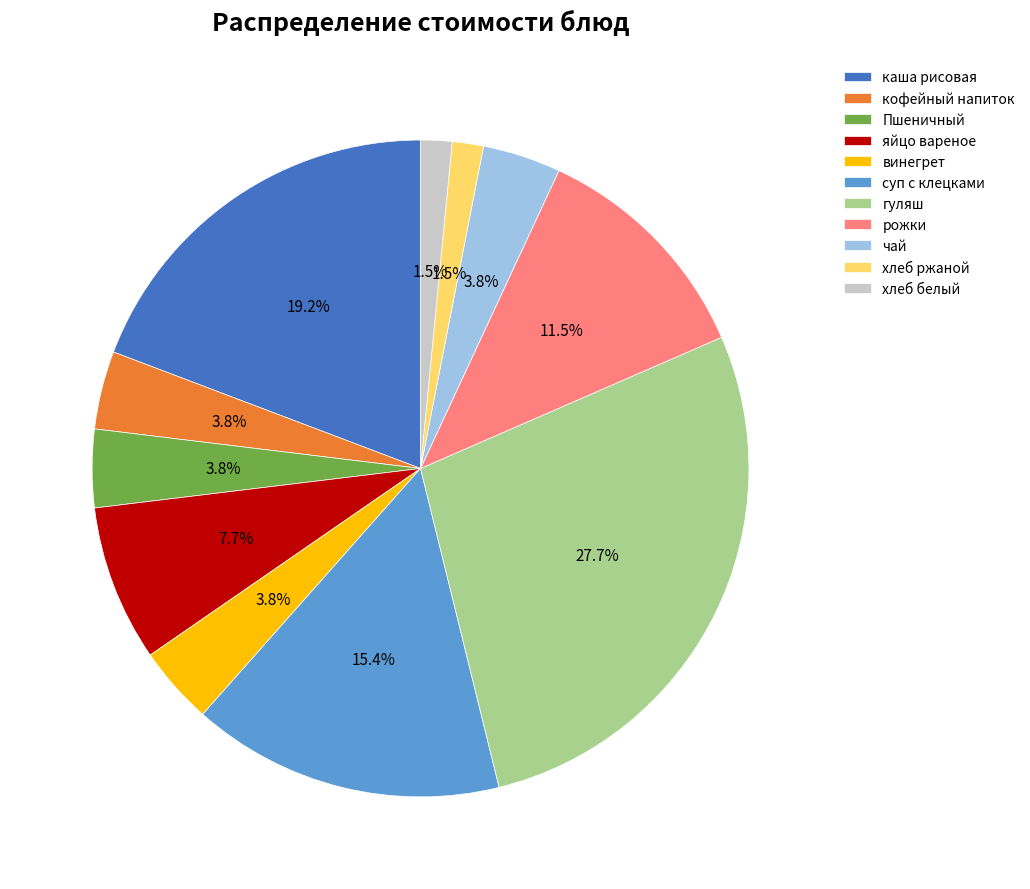

The яйцо вареное slice represents 1% of the pie. True or false?

False